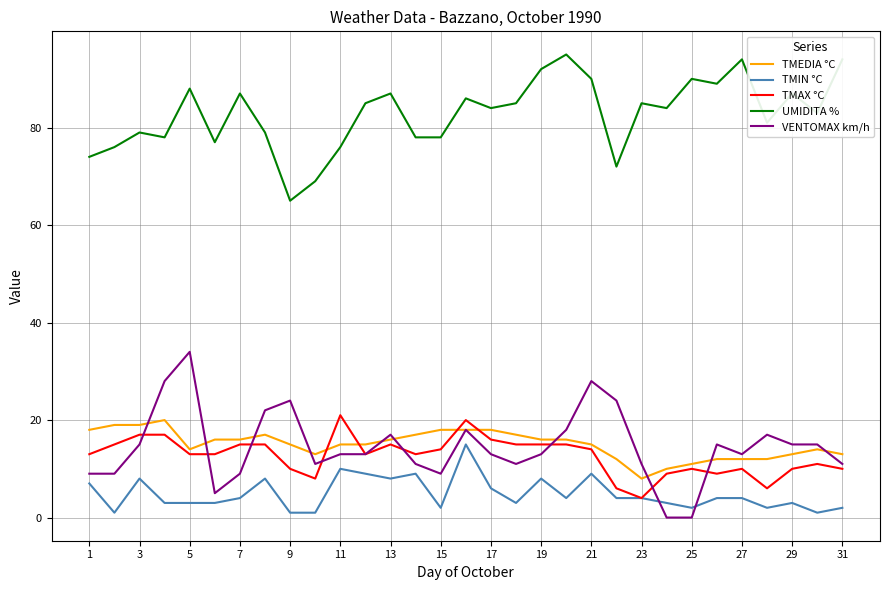

What is the greatest value displayed?

95